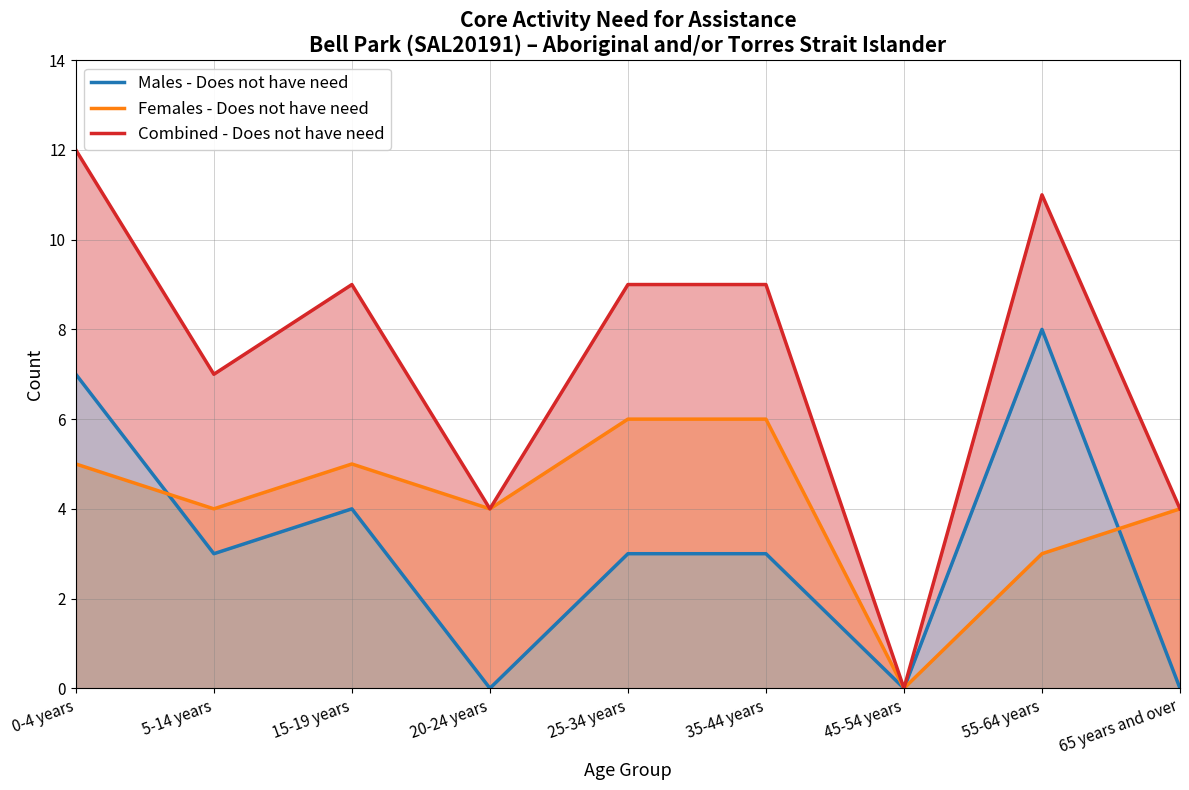

At which category is the sum across all series the highest?

0-4 years